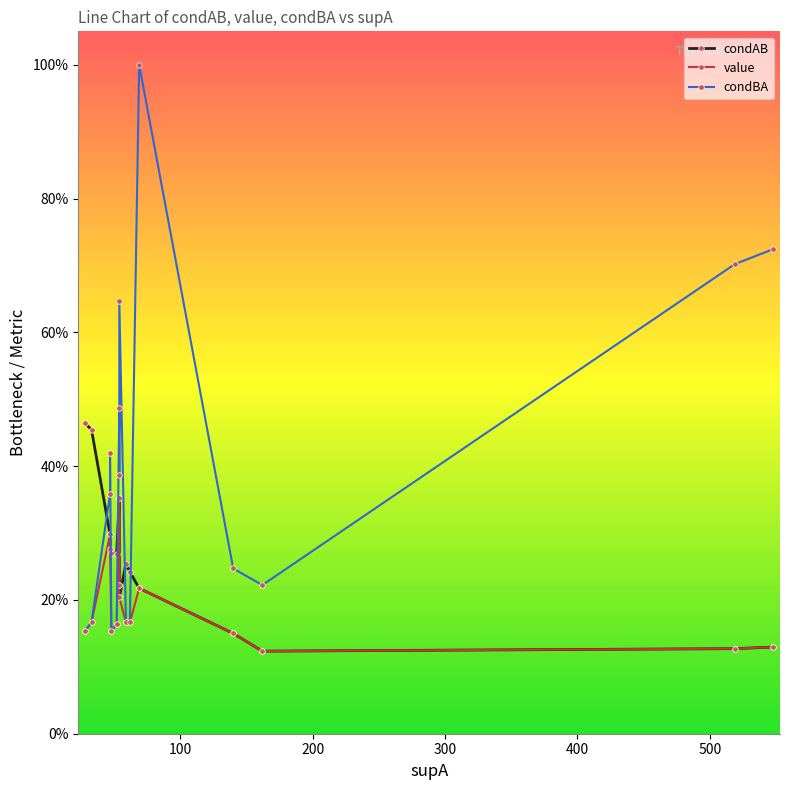

How many categories are shown in the chart?

16